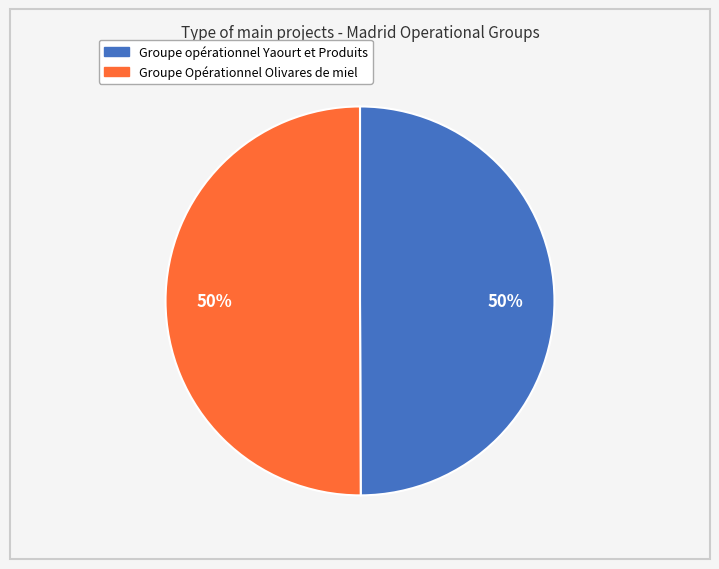

How many segments does this pie chart have?

2